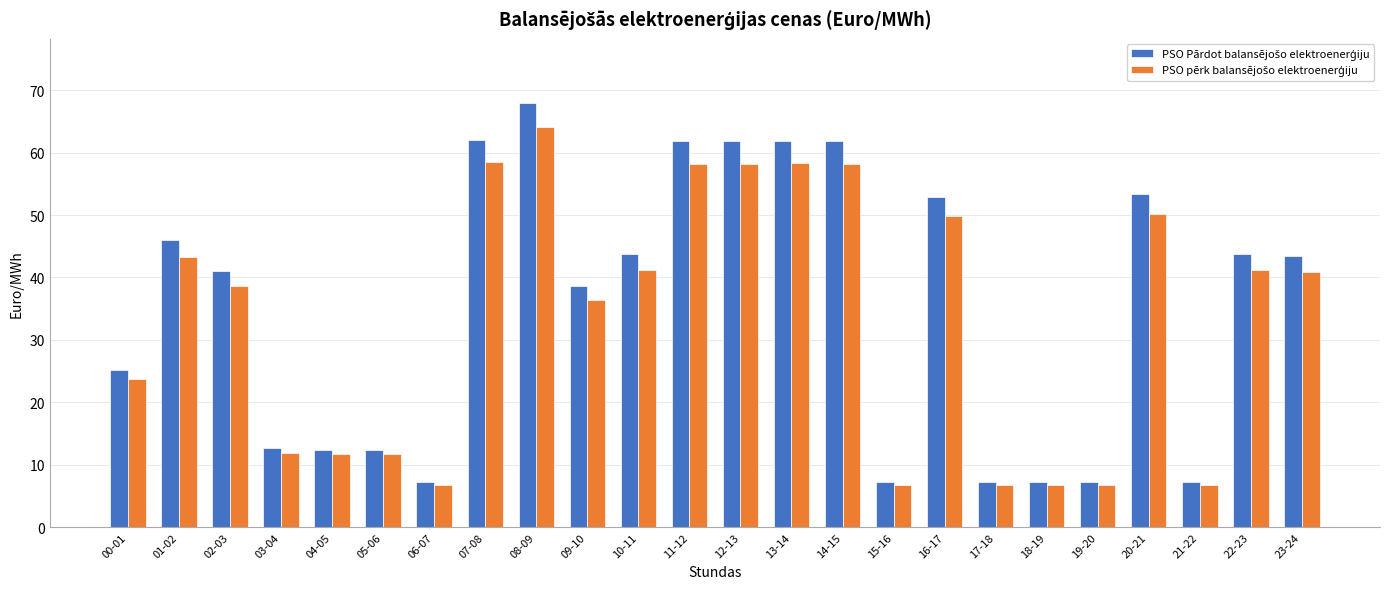

Count the number of categories in the chart.

24